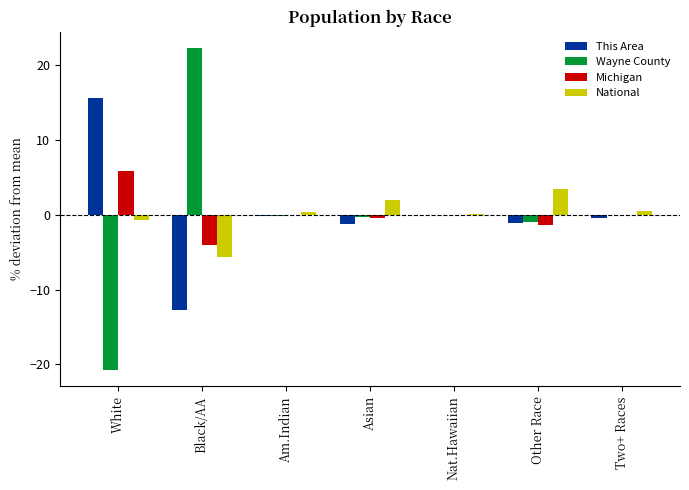

Is it true that Wayne County equals -30.8 at White?

False